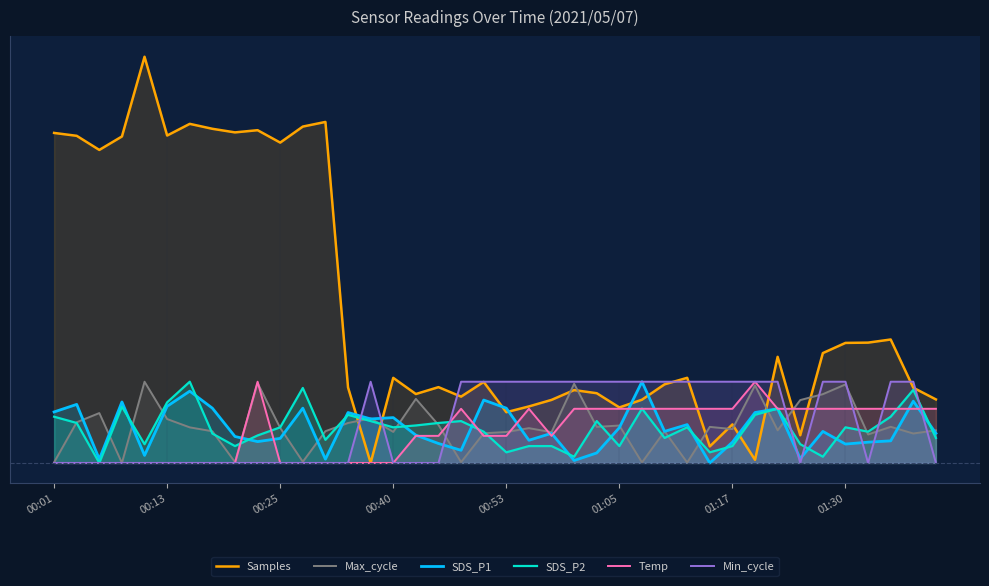

Reading left to right, extract all data points from this chart.

Samples: 406.2	402.7	385.3	401.9	500.0	403.0	417.4	411.3	406.9	409.6	394.3	414.1	419.8	92.9	0.0	104.7	84.9	93.3	81.6	99.7	62.5	69.6	77.6	89.7	85.8	68.3	77.8	96.8	104.8	20.4	47.4	3.8	130.6	34.1	135.2	147.8	148.1	152.0	92.6	78.2
Max_cycle: 0.8	50.1	61.4	0.0	100.0	54.0	43.8	39.0	1.1	98.3	43.1	1.5	39.1	49.2	54.9	38.2	78.9	46.8	1.0	36.5	38.1	42.8	37.9	97.4	44.4	46.1	0.6	39.0	0.5	44.4	41.7	95.5	40.2	77.4	84.7	96.7	35.1	44.5	36.2	40.2
SDS_P1: 62.8	72.1	4.7	75.1	9.3	69.8	88.4	67.4	32.6	26.3	30.2	67.4	4.7	62.1	54.2	55.8	34.2	24.0	15.6	77.4	67.4	27.9	36.5	3.0	12.3	43.5	100.0	38.8	47.2	0.0	25.6	62.1	66.7	5.3	38.8	23.3	25.6	27.2	76.0	36.5
SDS_P2: 56.9	49.2	0.0	69.2	23.1	74.6	100.0	36.2	20.8	33.8	43.8	92.3	28.5	59.2	51.5	43.8	46.2	49.2	51.5	38.5	13.1	20.8	20.8	7.7	51.5	20.8	66.9	30.8	43.8	13.1	20.8	59.2	66.9	23.1	7.7	43.8	38.5	56.9	90.0	30.8
Temp: 0.0	0.0	0.0	0.0	0.0	0.0	0.0	0.0	0.0	100.0	0.0	0.0	0.0	0.0	0.0	0.0	33.3	33.3	66.7	33.3	33.3	66.7	33.3	66.7	66.7	66.7	66.7	66.7	66.7	66.7	66.7	100.0	66.7	66.7	66.7	66.7	66.7	66.7	66.7	66.7
Min_cycle: 0.0	0.0	0.0	0.0	0.0	0.0	0.0	0.0	0.0	0.0	0.0	0.0	0.0	0.0	100.0	0.0	0.0	0.0	100.0	100.0	100.0	100.0	100.0	100.0	100.0	100.0	100.0	100.0	100.0	100.0	100.0	100.0	100.0	0.0	100.0	100.0	0.0	100.0	100.0	0.0